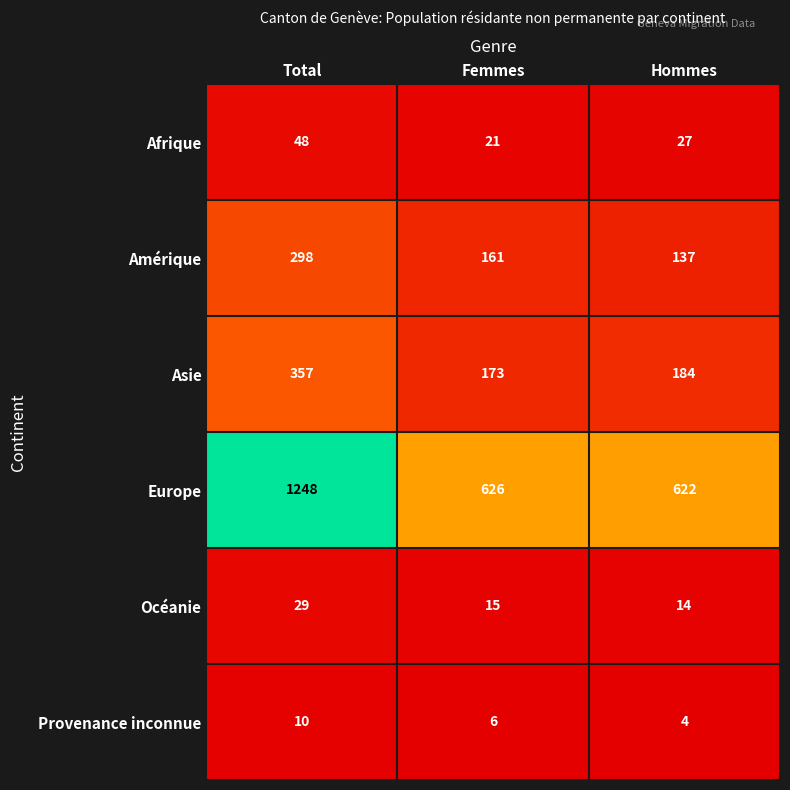

What is the minimum value shown in the chart?

4